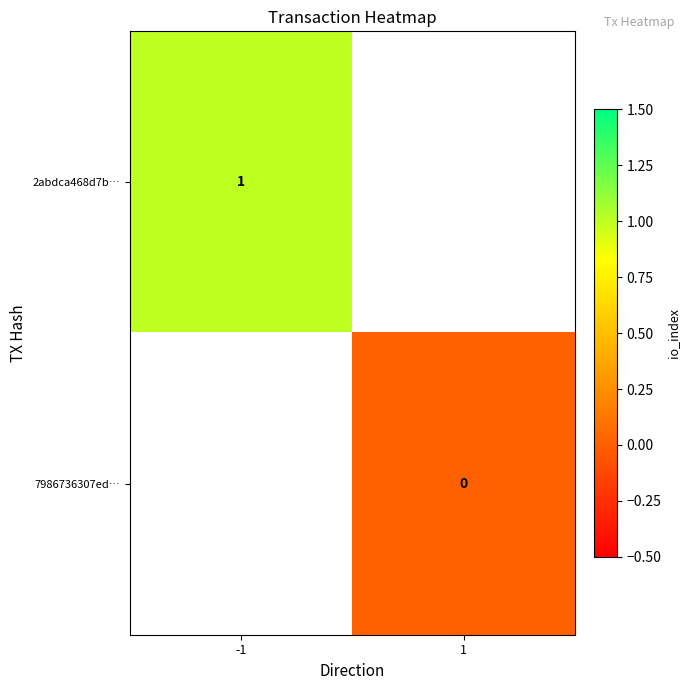

The value of 2abdca468d7b… at -1 is 1. True or false?

True